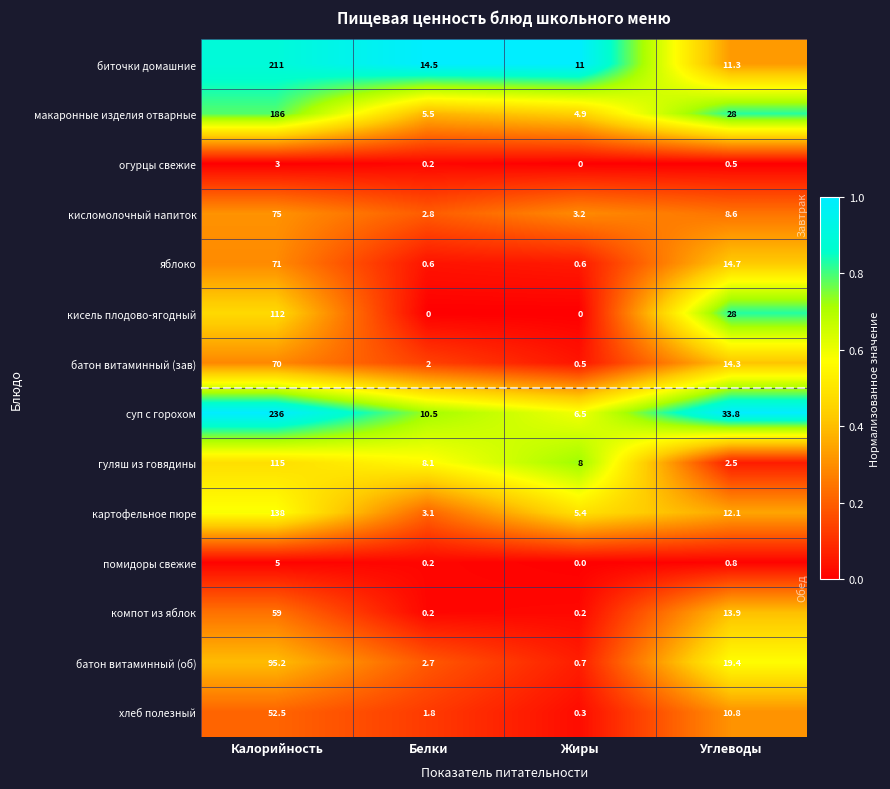

The value of хлеб полезный at Углеводы is 10.8. True or false?

True